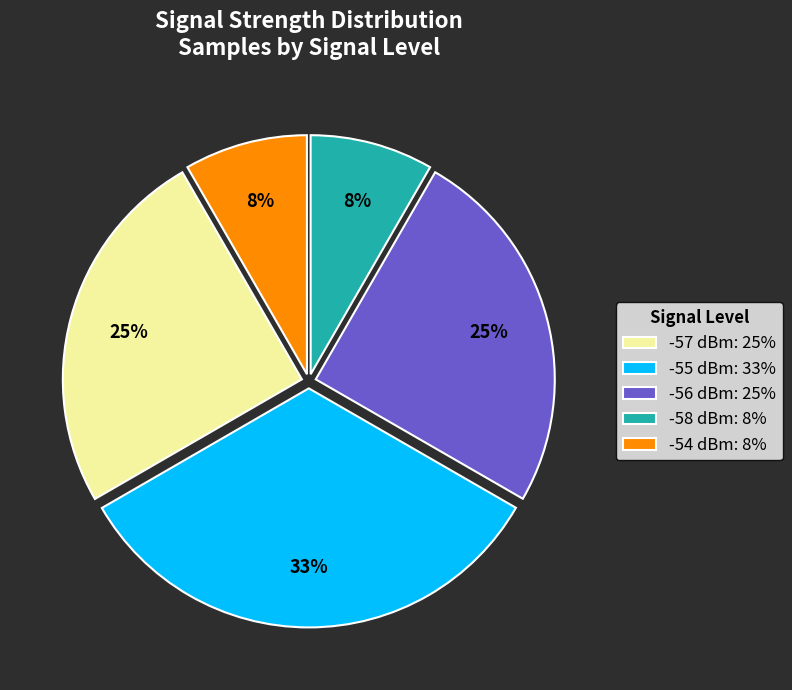

Does -58 dBm: 8% account for over 50% of the chart?

No